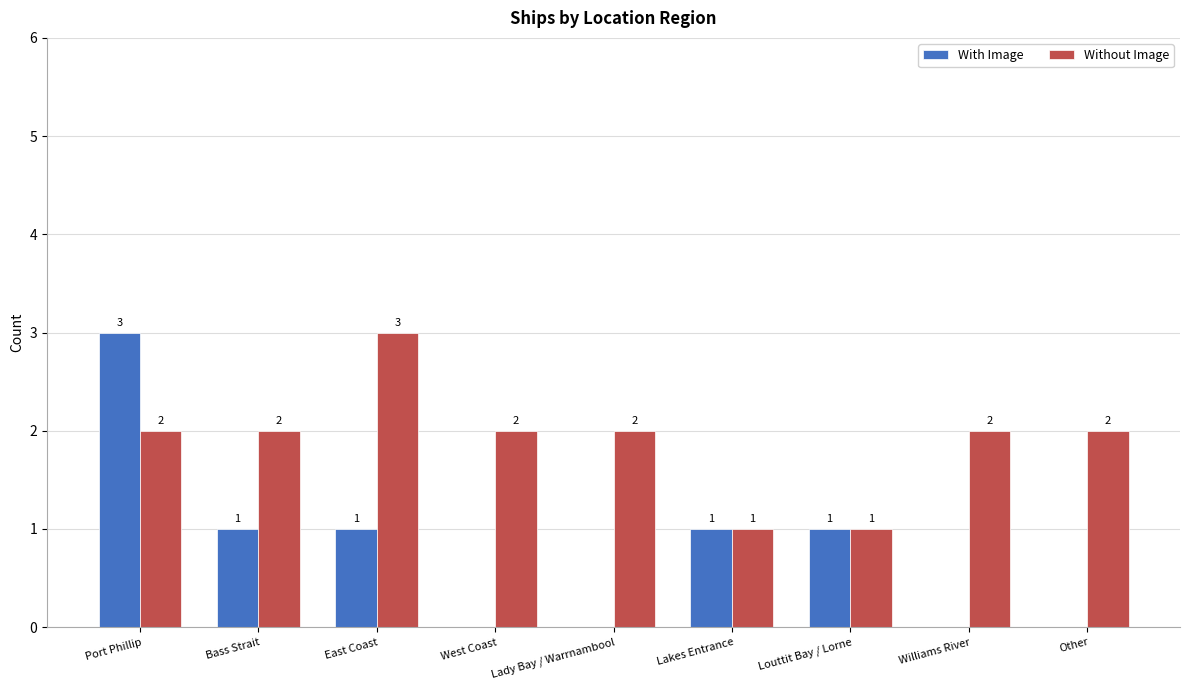

Are the bars horizontal?

No